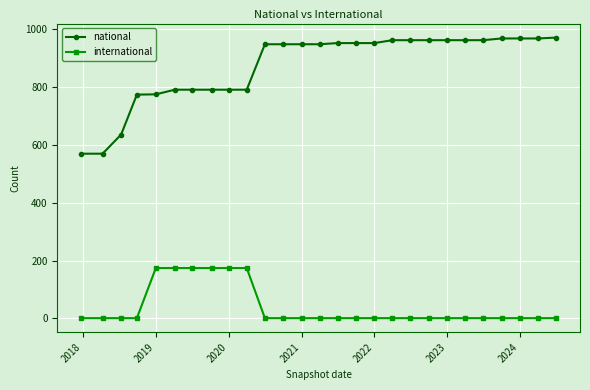

Which series has the widest spread of values?

national